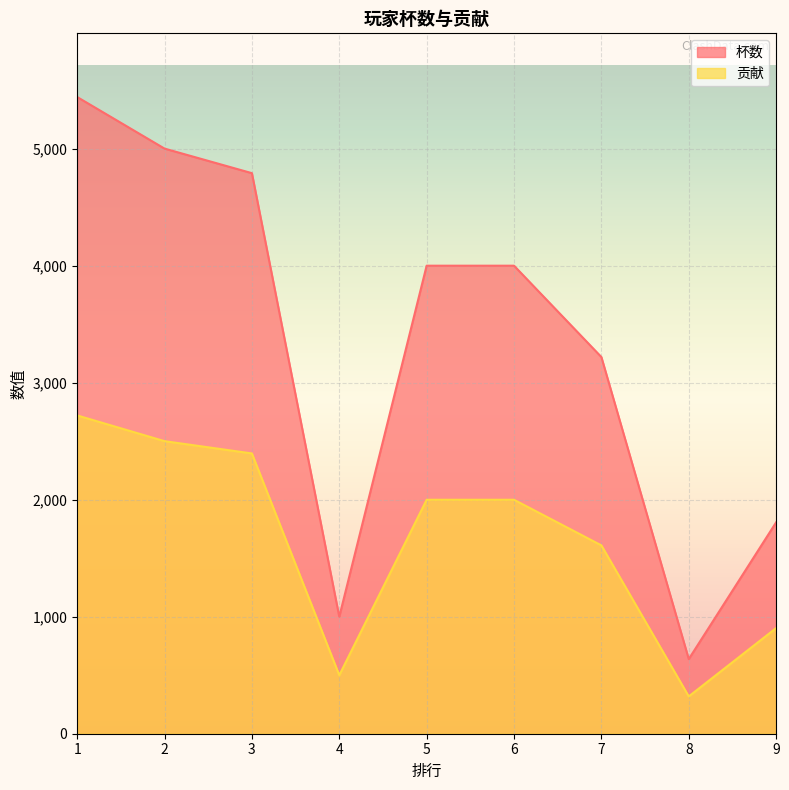

Is it true that 杯数 equals 4001 at 5?

True